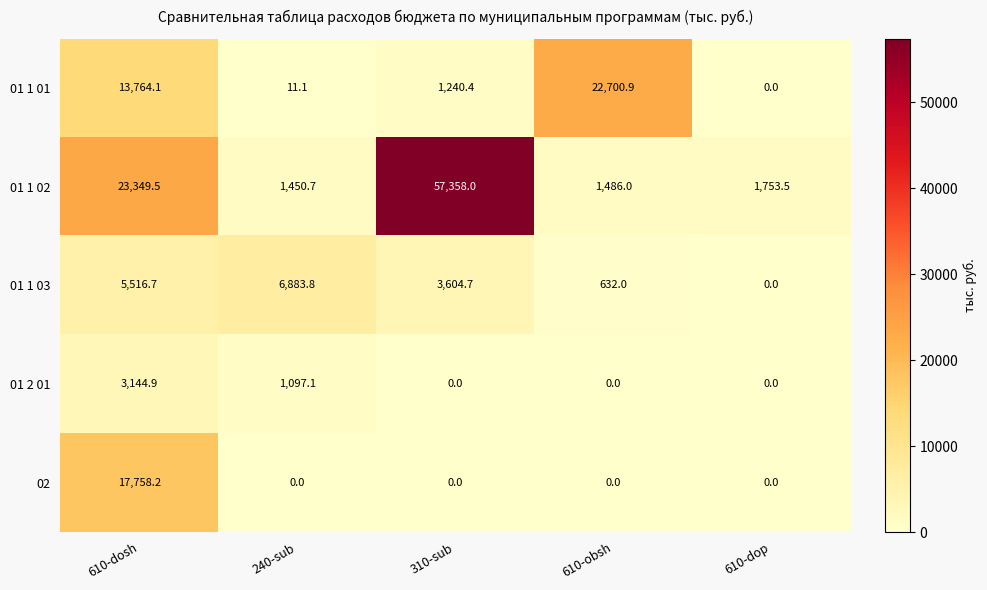

Reading left to right, extract all data points from this chart.

01 1 01: 13764.1	11.1	1240.4	22700.9	0.0
01 1 02: 23349.5	1450.7	57358.0	1486.0	1753.5
01 1 03: 5516.7	6883.8	3604.7	632.0	0.0
01 2 01: 3144.9	1097.1	0.0	0.0	0.0
02: 17758.2	0.0	0.0	0.0	0.0